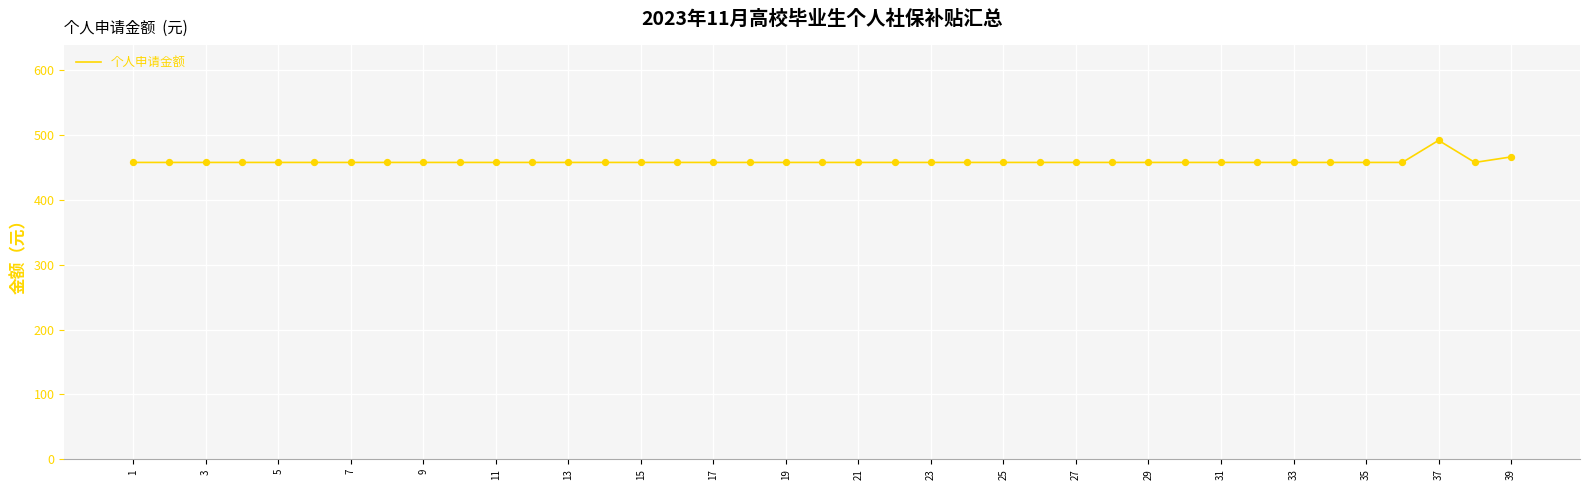

What is the difference between the maximum and minimum values?

34.0